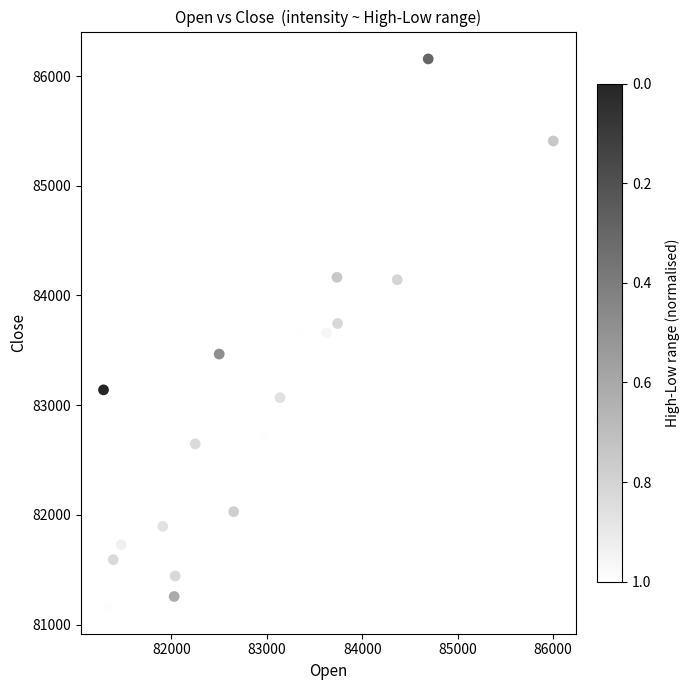

What is the range of X values (max minus min)?

4712